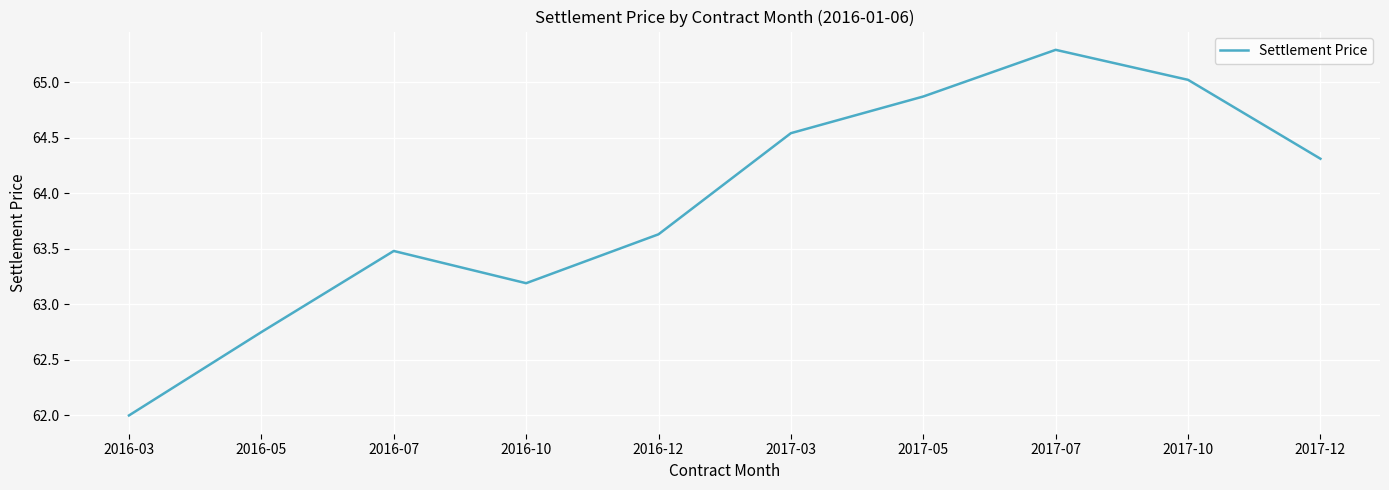

At which label is the value closest to 63?

2016-10